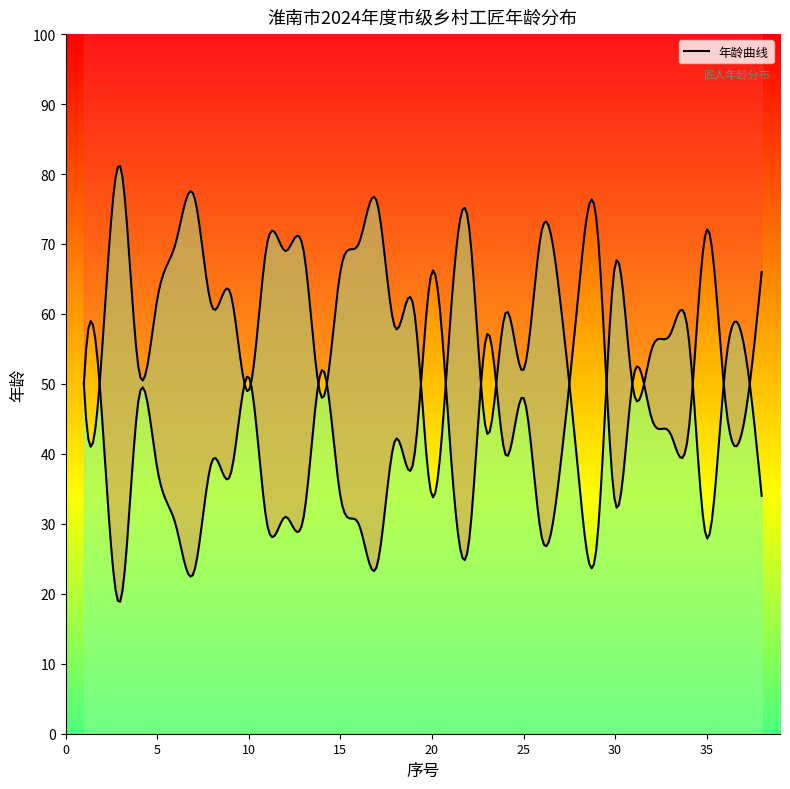

Where is the data nearest to the value 54?

2